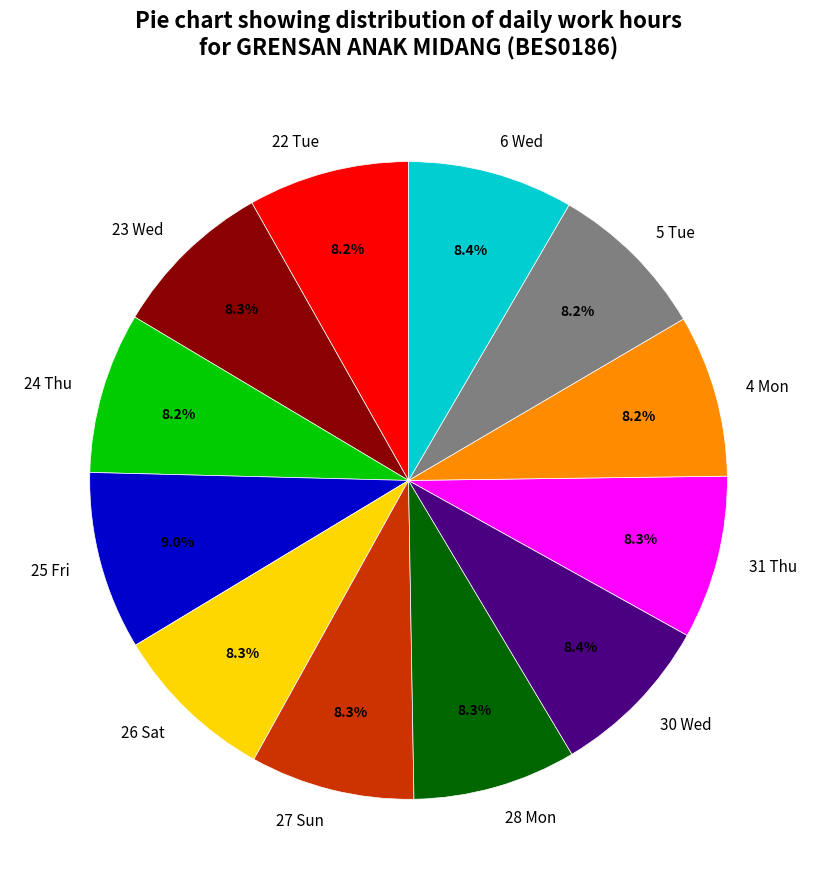

Is 27 Sun the majority of the pie?

No